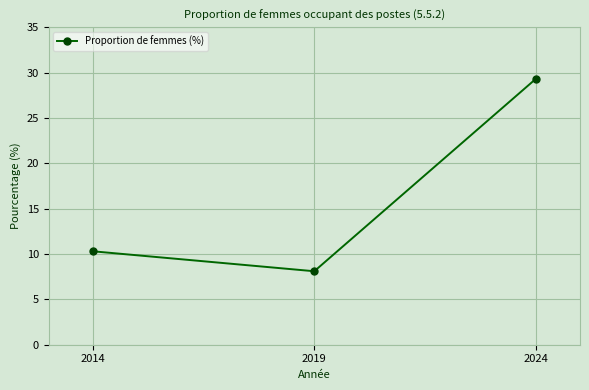

Rank the categories by value from highest to lowest.

2024, 2014, 2019